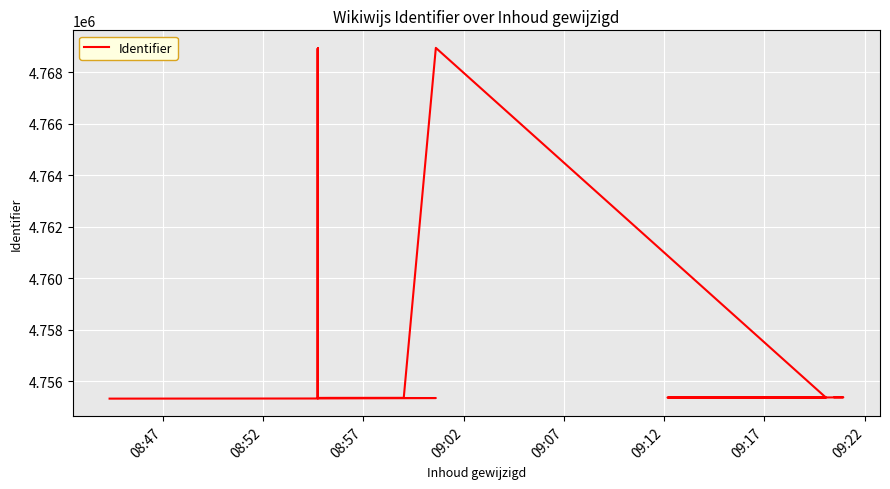

Is it true that the value at 09:07 is 7324854?

False